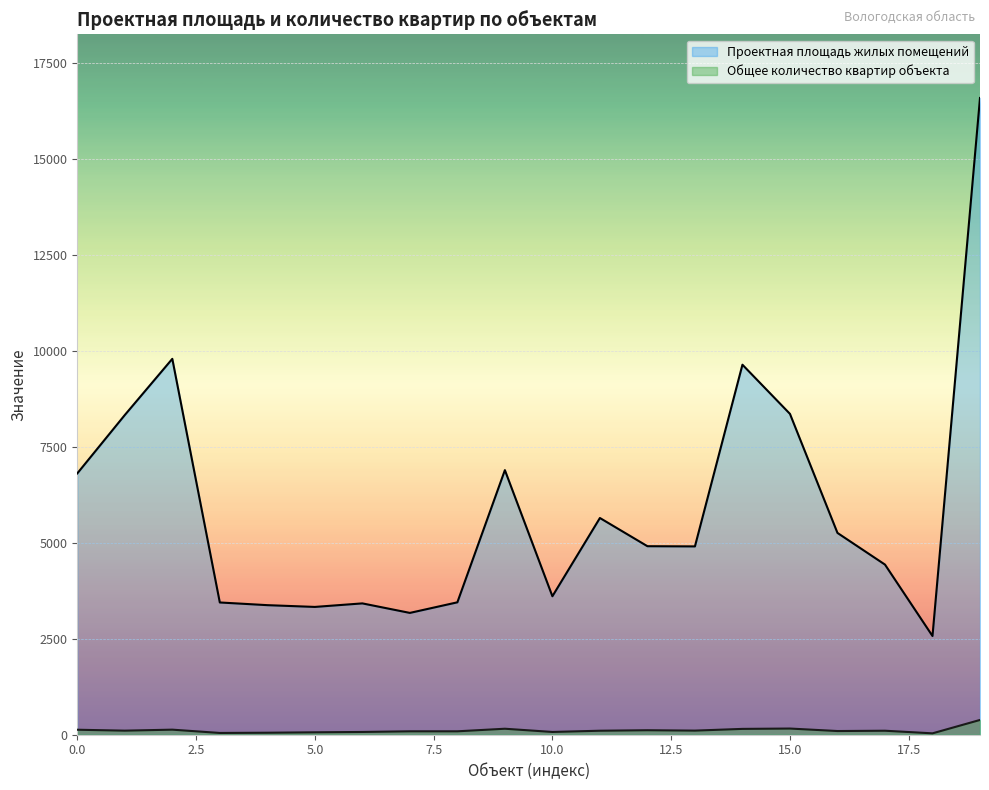

What are all the series names shown in the legend?

Проектная площадь жилых помещений, Общее количество квартир объекта